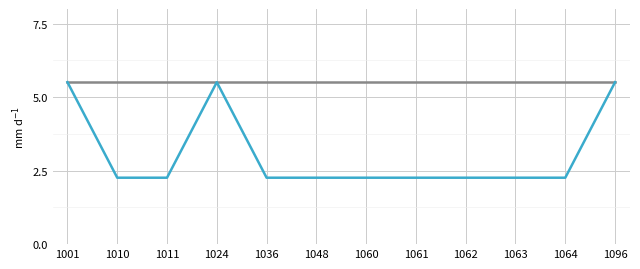

What is the minimum value shown in the chart?

2.3